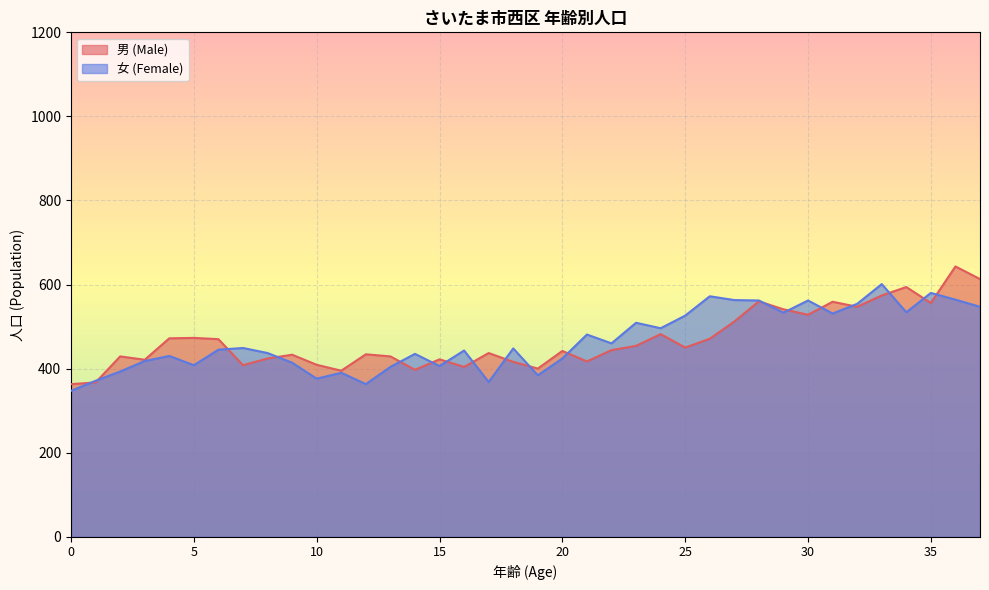

True or false: 男 (Male) has a value of 649 at 0.

False